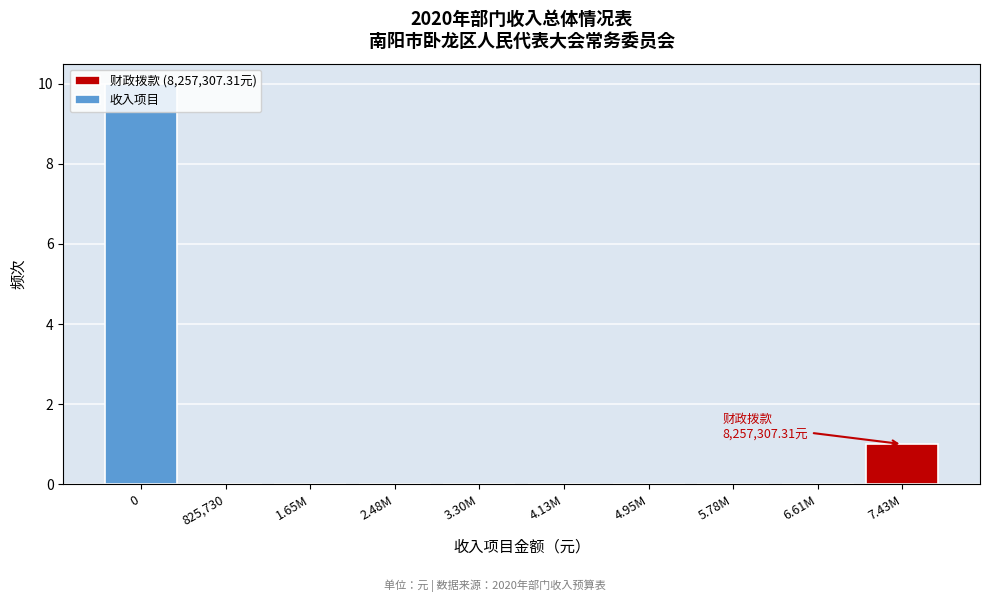

What is the greatest value displayed?

10